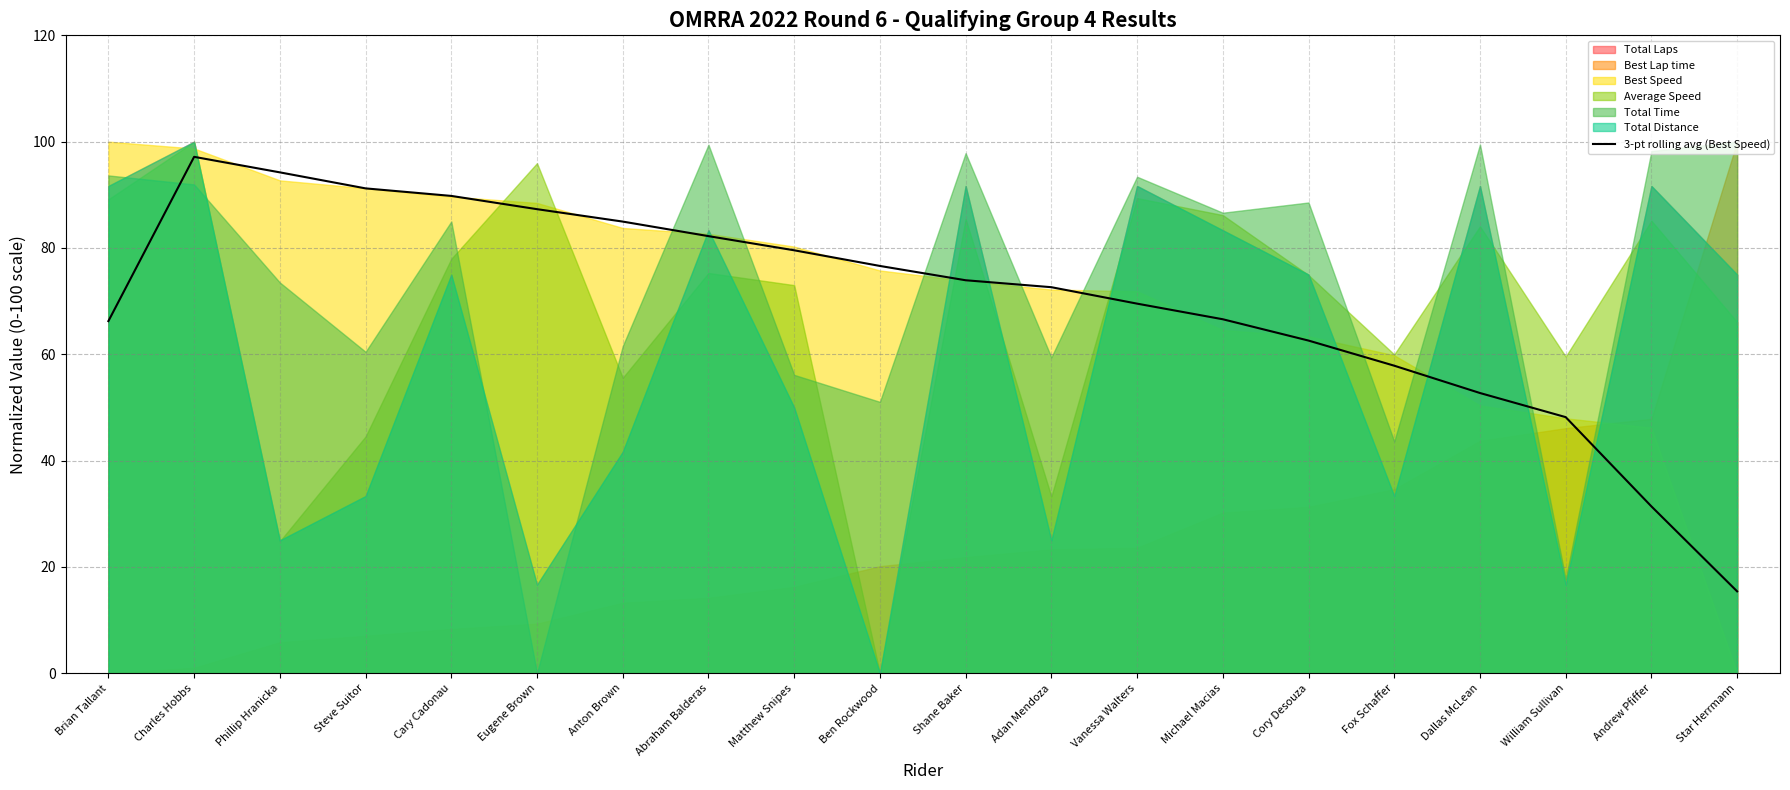

Rank the categories by value from highest to lowest.

Charles Hobbs, Phillip Hranicka, Steve Suitor, Cary Cadonau, Eugene Brown, Anton Brown, Abraham Balderas, Matthew Snipes, Ben Rockwood, Shane Baker, Adan Mendoza, Vanessa Walters, Michael Macias, Brian Tallant, Cory Desouza, Fox Schaffer, Dallas McLean, William Sullivan, Andrew Pfiffer, Star Herrmann